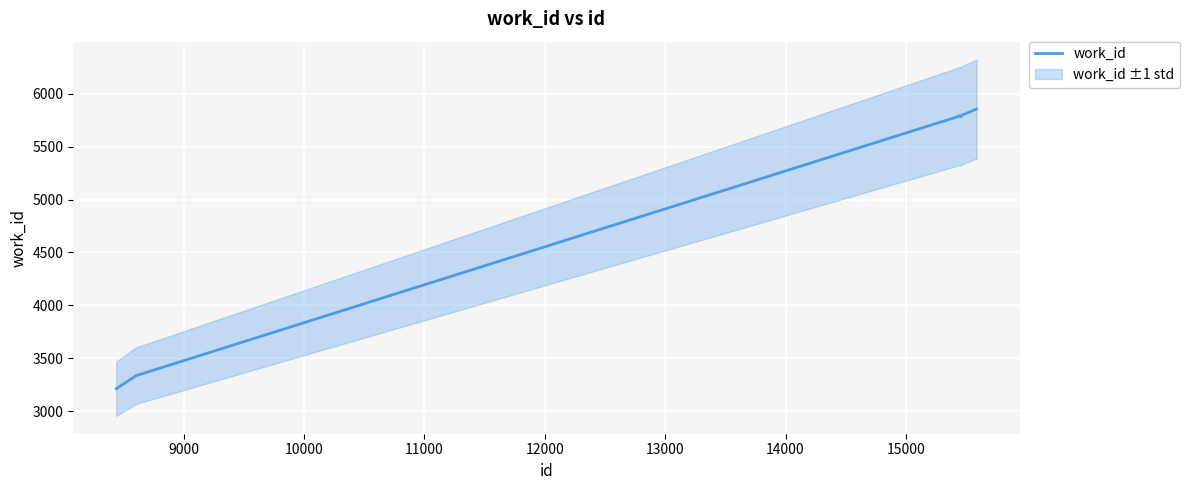

What is the lowest value of the work_id series?

3212